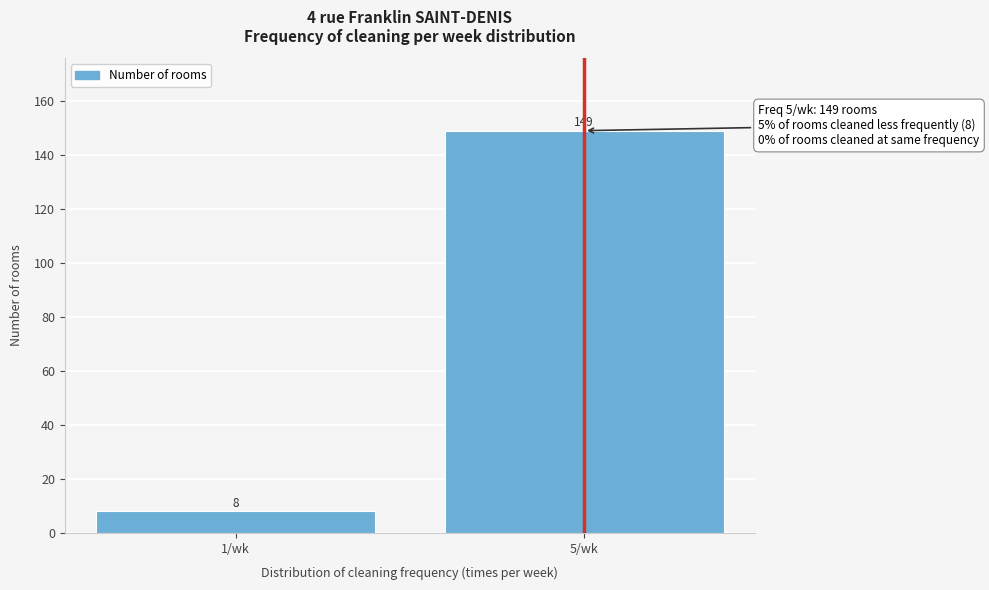

Reading left to right, what are all the values shown in this chart?

8	149